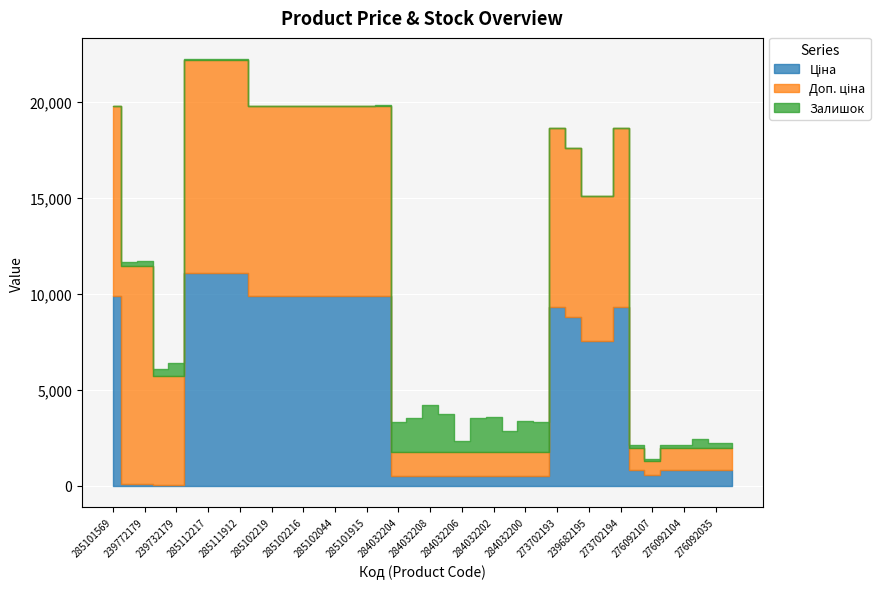

Is it true that Ціна equals 18.7 at 239732179?

False